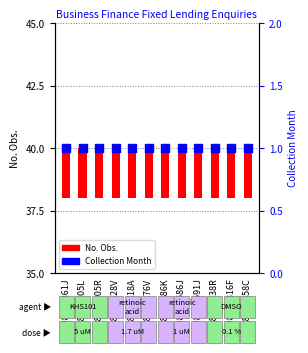

Which series has the largest total across all categories?

No. Obs.